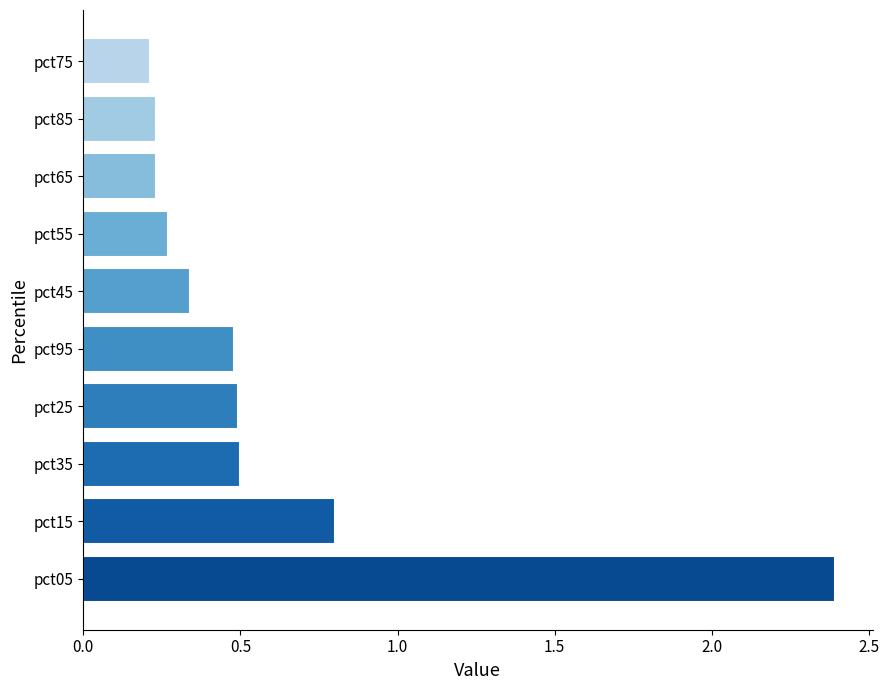

What is the difference between the second highest and minimum values?

0.6